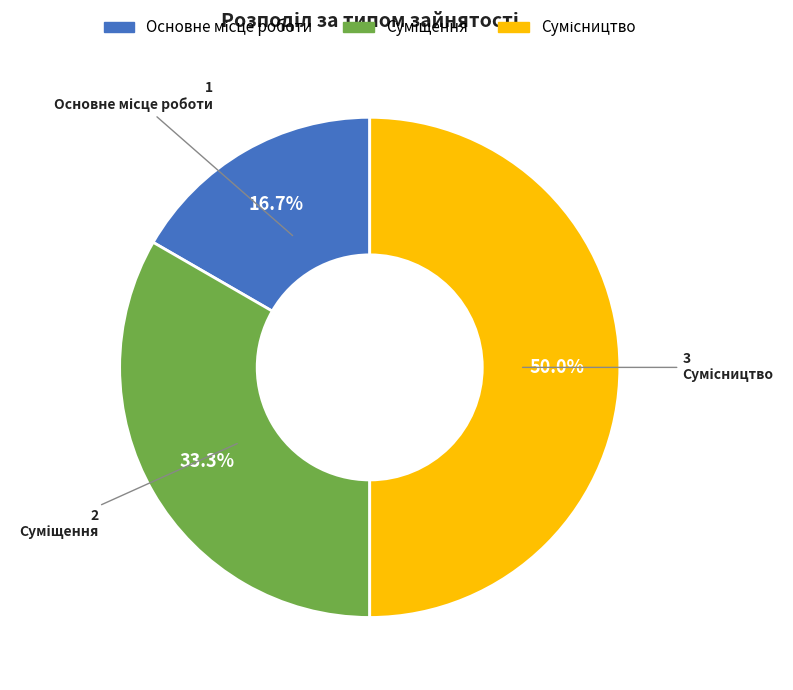

How many slices are in this pie chart?

3